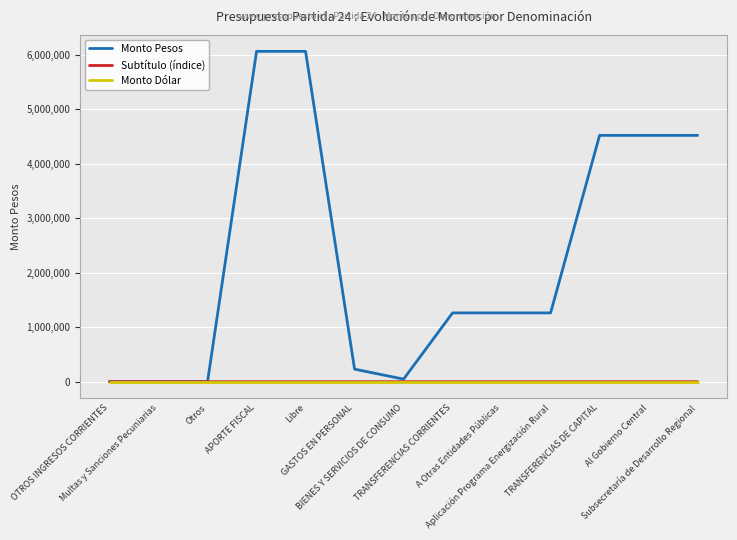

Which series has the widest spread of values?

Monto Pesos